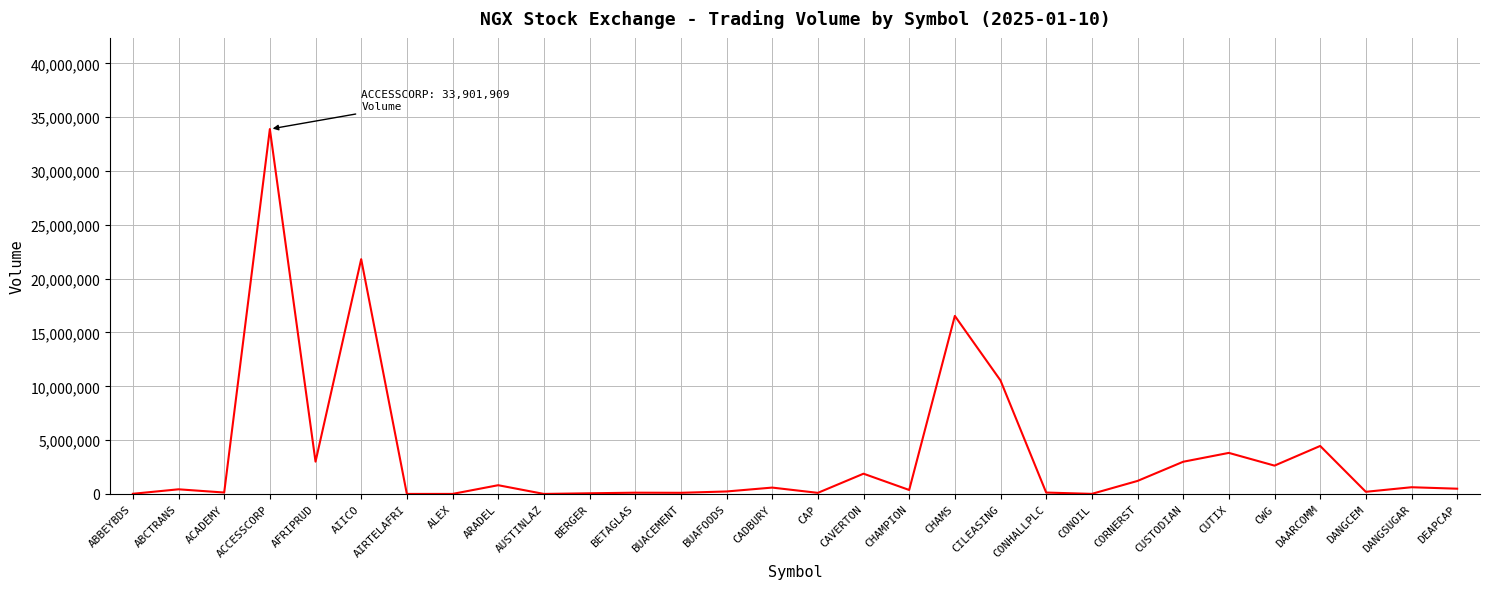

What position from the left is DANGSUGAR?

29